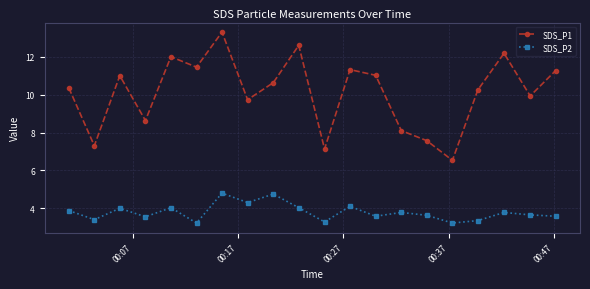

What is the average value of the SDS_P1 series?

10.1